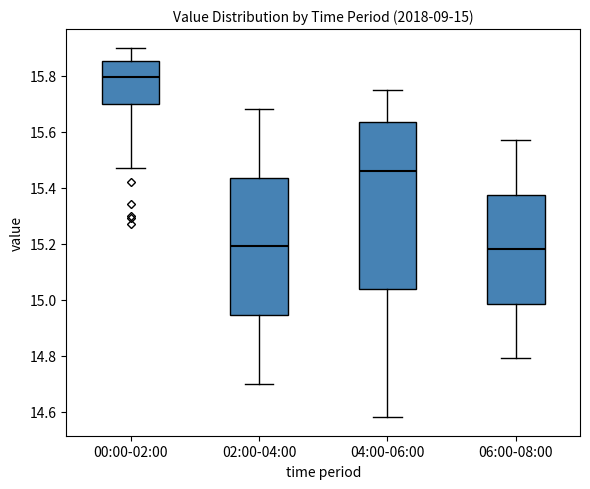

Comparing the boxes themselves (not the whiskers), which one is the tallest?

04:00-06:00